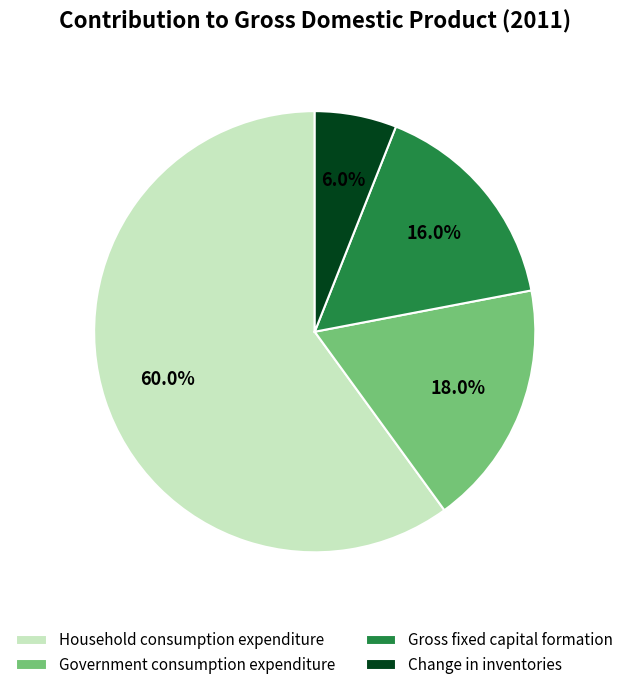

Is the sum of Change in inventories and Household consumption expenditure greater than half?

Yes